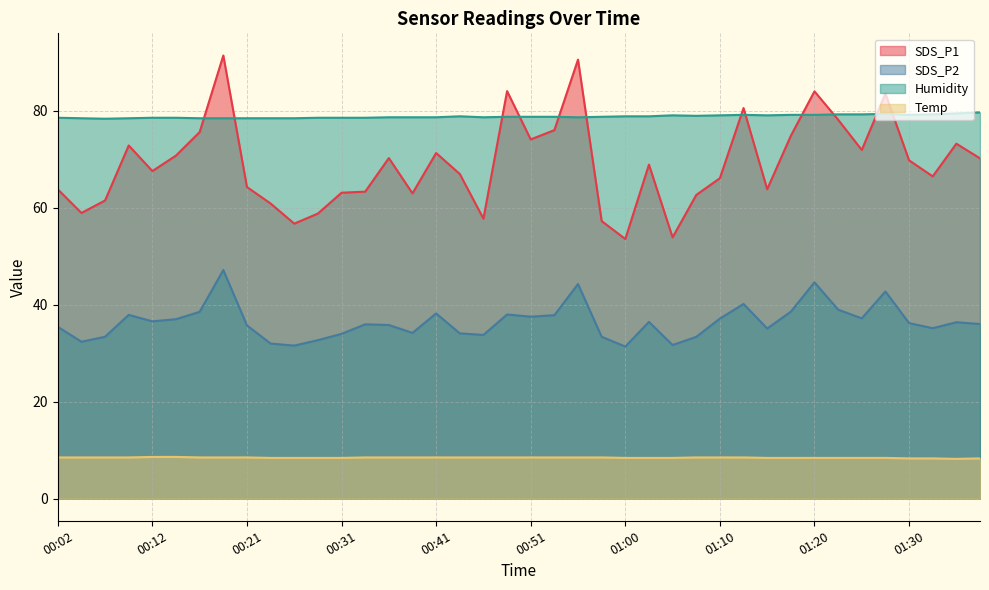

True or false: Temp has more than 0 interior local peaks.

False